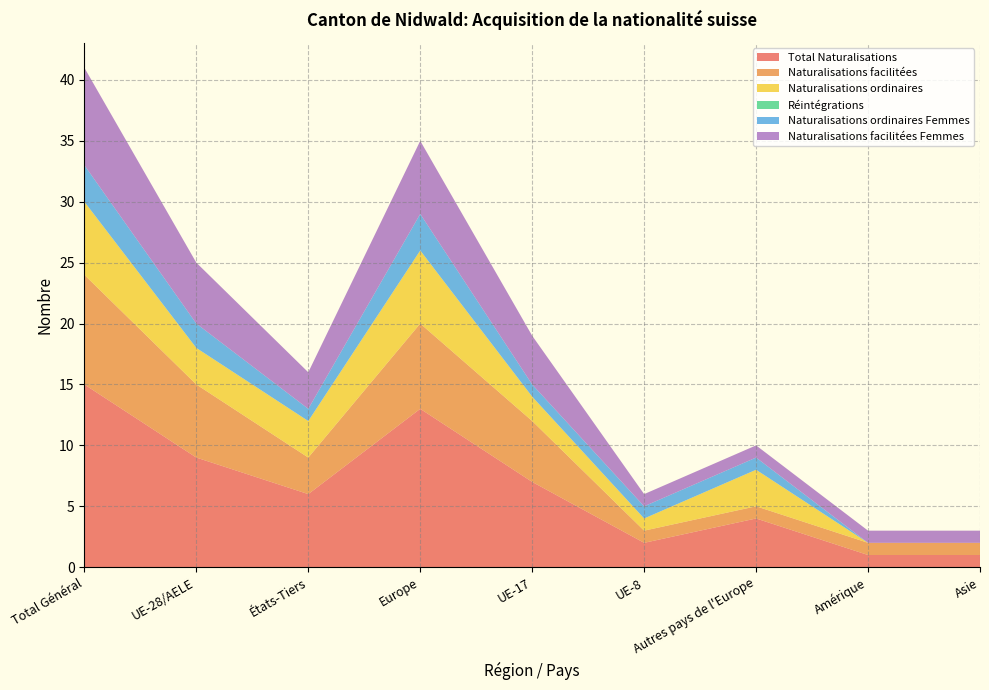

Reading right to left, list all the values displayed in this chart.

Total Naturalisations: 1	1	4	2	7	13	6	9	15
Naturalisations facilitées: 1	1	1	1	5	7	3	6	9
Naturalisations ordinaires: 0	0	3	1	2	6	3	3	6
Réintégrations: 0	0	0	0	0	0	0	0	0
Naturalisations ordinaires Femmes: 0	0	1	1	1	3	1	2	3
Naturalisations facilitées Femmes: 1	1	1	1	4	6	3	5	8